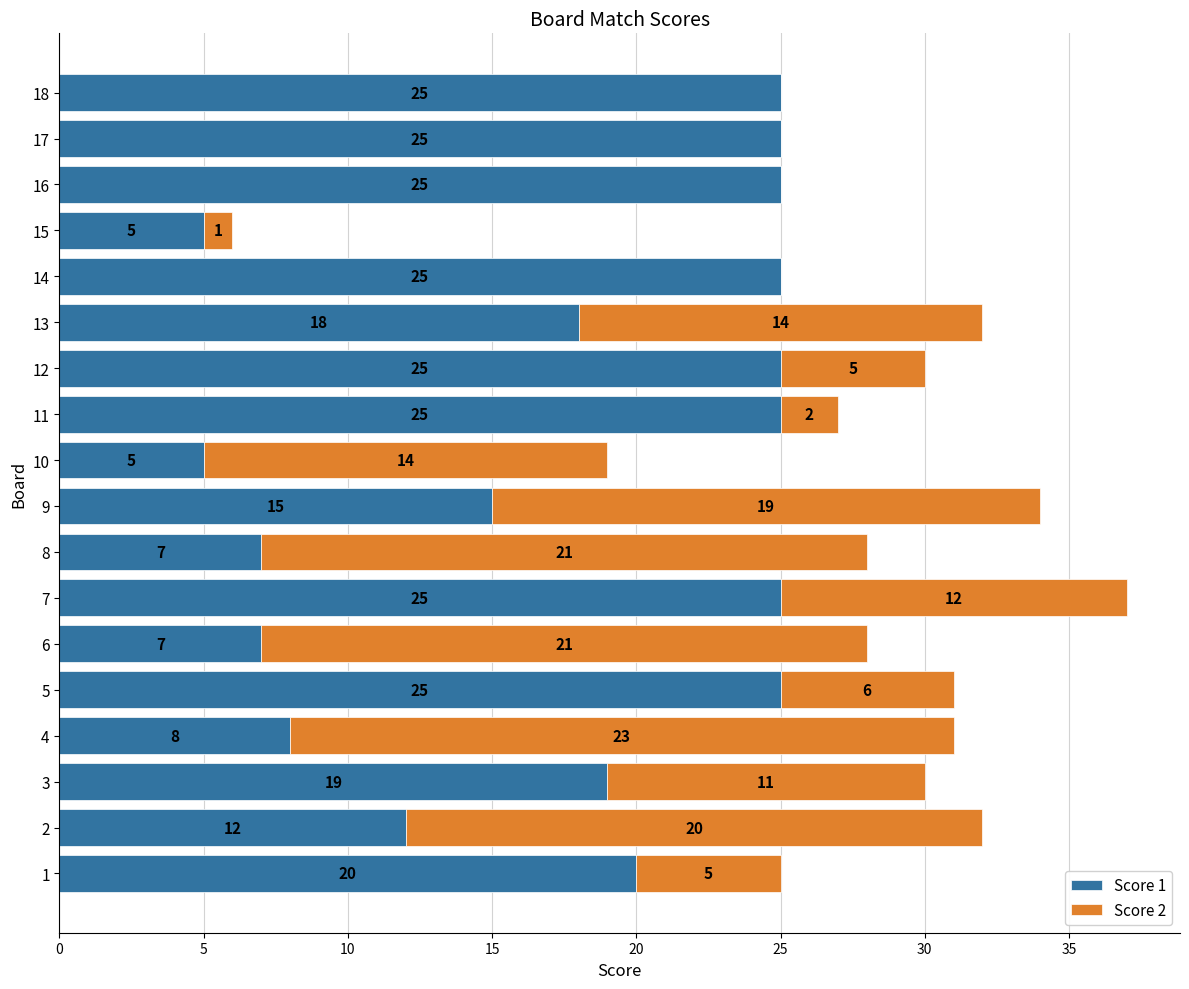

True or false: Score 1 has a value of 10 at 1.

False